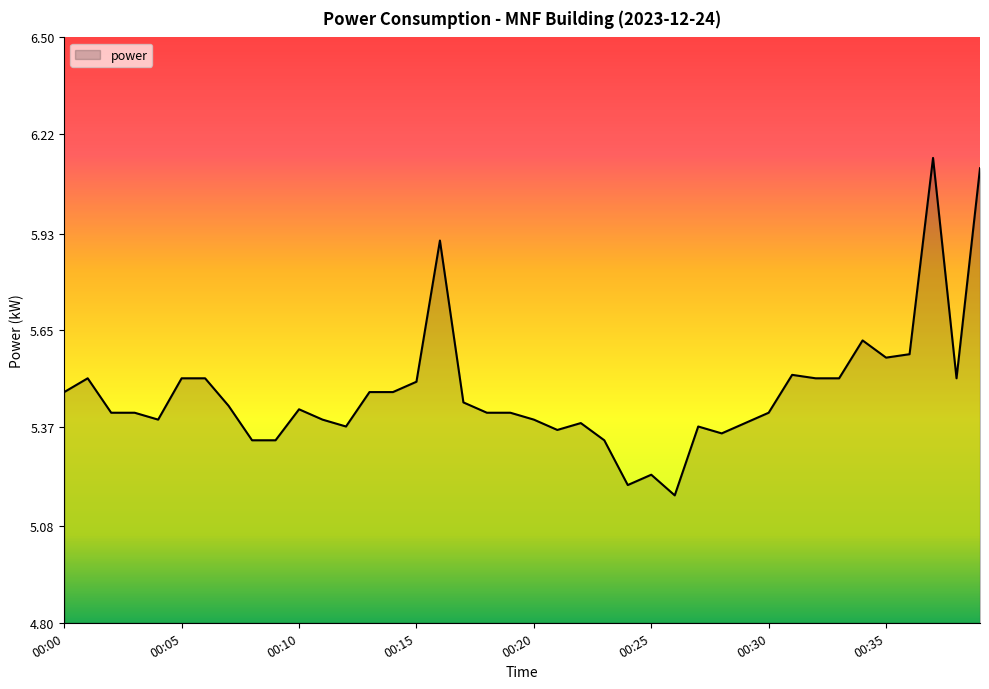

What is the difference between the maximum and minimum values?

1.0